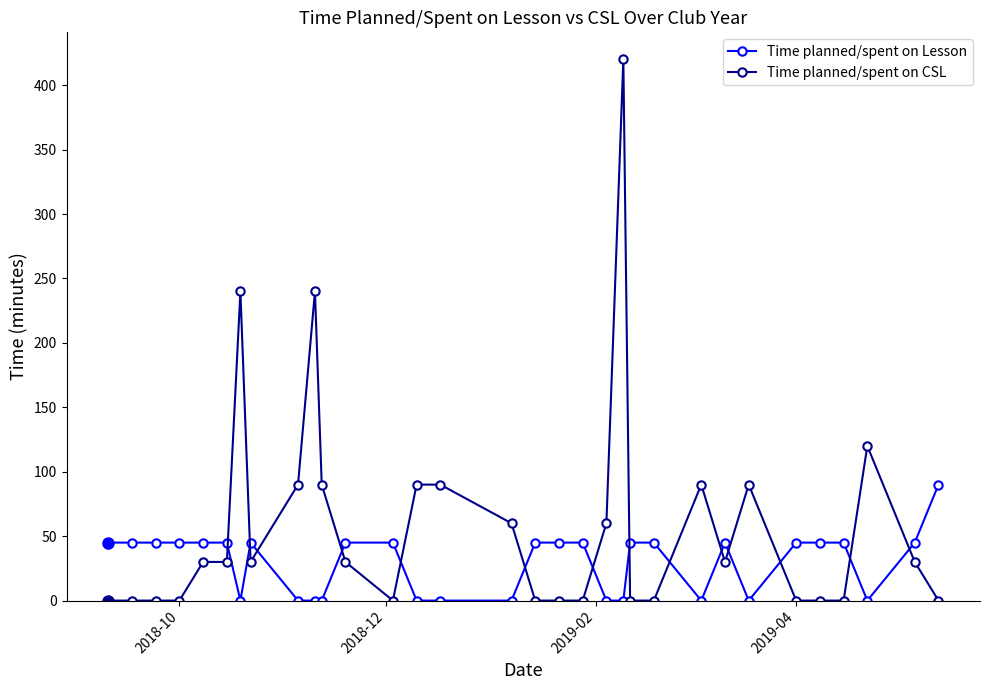

Rank the series by their average value, from highest to lowest.

Time planned/spent on CSL, Time planned/spent on Lesson